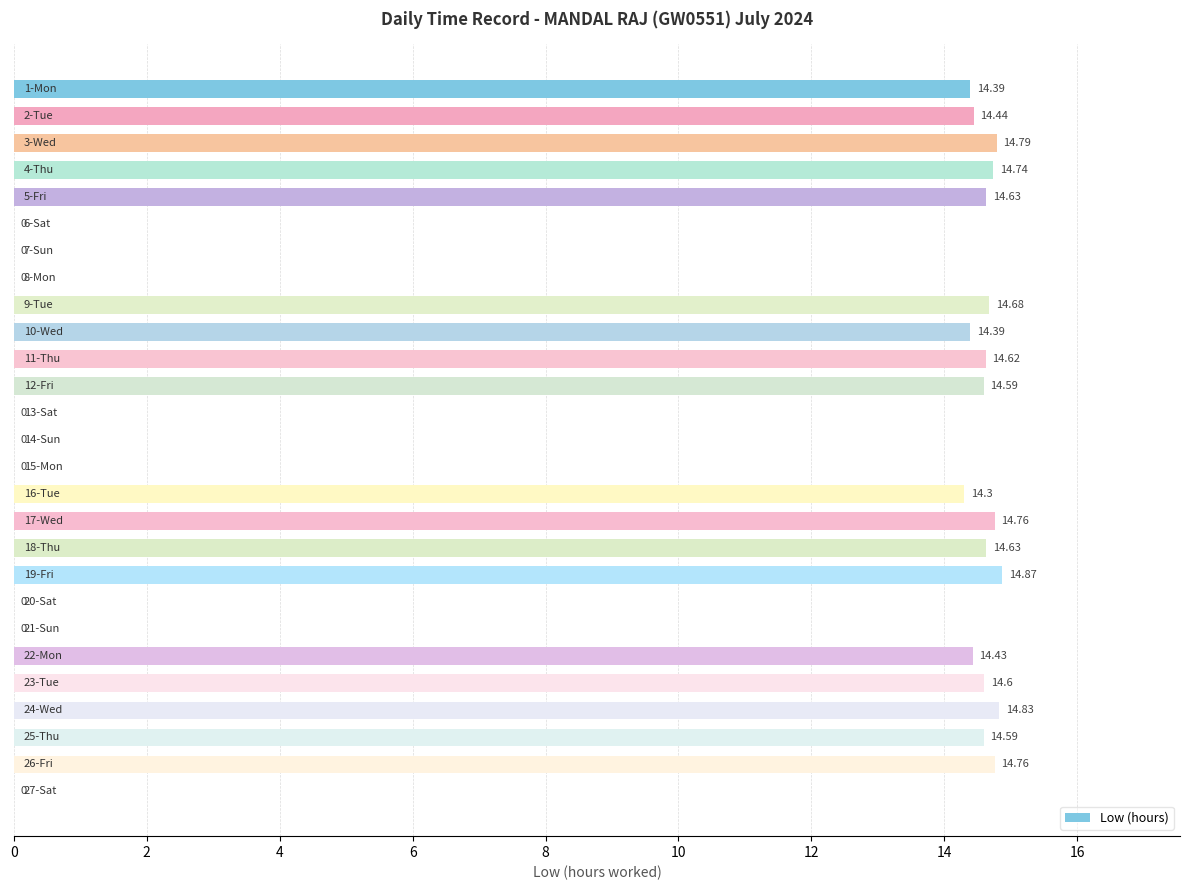

How many distinct data groups are displayed?

1